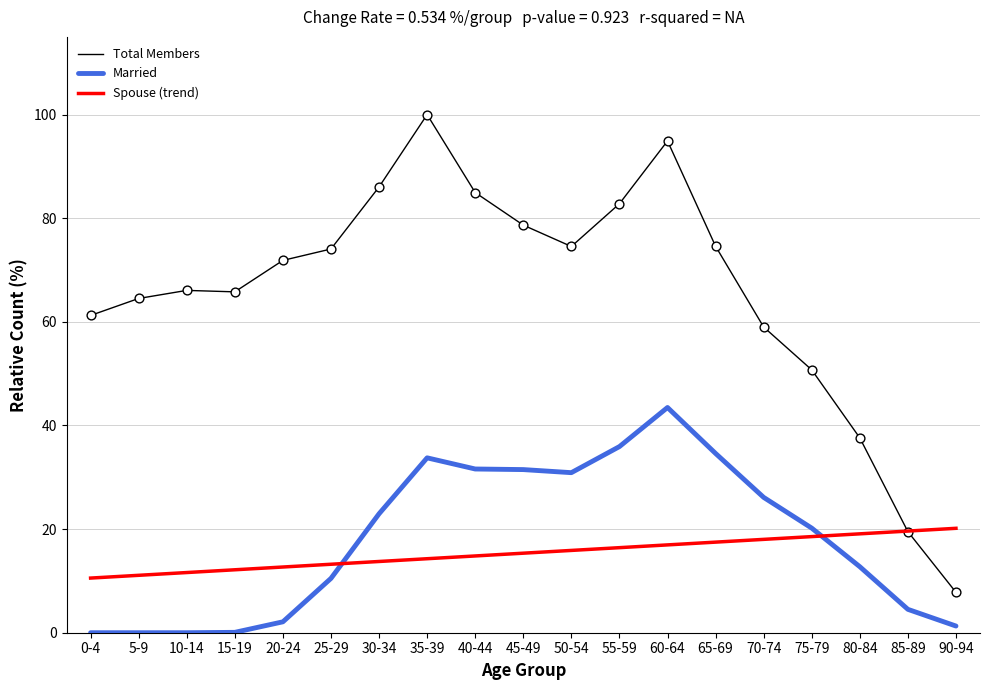

Which series has the widest spread of values?

Total Members